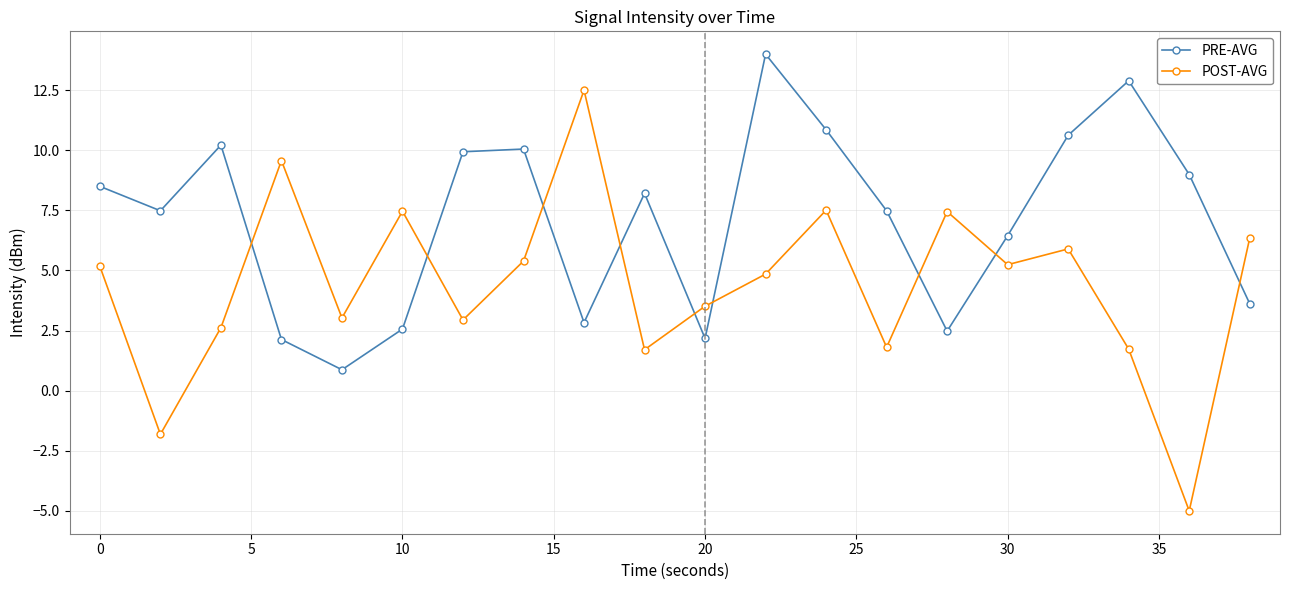

How many data points in POST-AVG are less than 5?

10